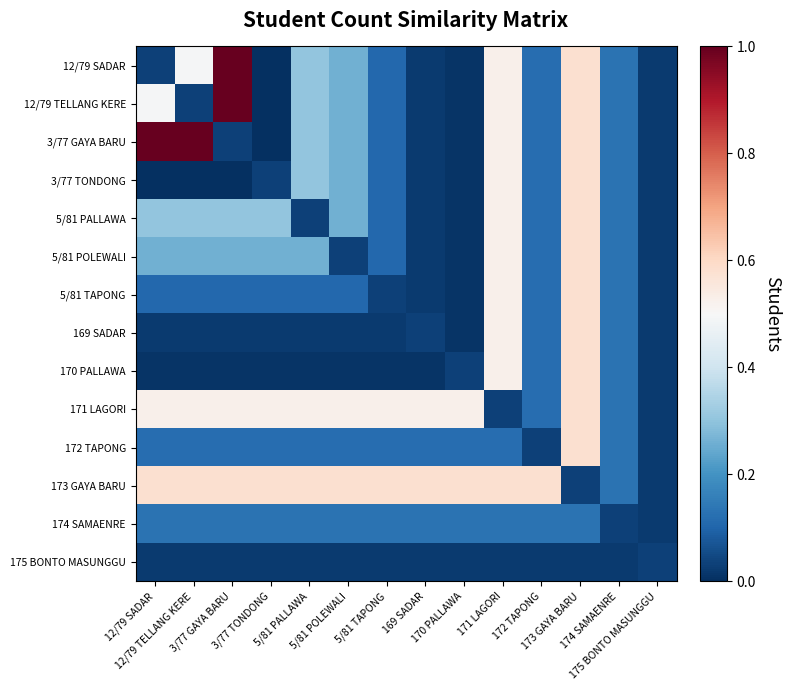

Reading left to right, what are all the values shown in this chart?

12/79 SADAR: 12/79 SADAR=0.0	12/79 TELLANG KERE=0.5	3/77 GAYA BARU=1.0	3/77 TONDONG=0.0	5/81 PALLAWA=0.3	5/81 POLEWALI=0.3	5/81 TAPONG=0.1	169 SADAR=0.0	170 PALLAWA=0.0	171 LAGORI=0.5	172 TAPONG=0.1	173 GAYA BARU=0.6	174 SAMAENRE=0.1	175 BONTO MASUNGGU=0.0
12/79 TELLANG KERE: 12/79 SADAR=0.5	12/79 TELLANG KERE=0.0	3/77 GAYA BARU=1.0	3/77 TONDONG=0.0	5/81 PALLAWA=0.3	5/81 POLEWALI=0.3	5/81 TAPONG=0.1	169 SADAR=0.0	170 PALLAWA=0.0	171 LAGORI=0.5	172 TAPONG=0.1	173 GAYA BARU=0.6	174 SAMAENRE=0.1	175 BONTO MASUNGGU=0.0
3/77 GAYA BARU: 12/79 SADAR=1.0	12/79 TELLANG KERE=1.0	3/77 GAYA BARU=0.0	3/77 TONDONG=0.0	5/81 PALLAWA=0.3	5/81 POLEWALI=0.3	5/81 TAPONG=0.1	169 SADAR=0.0	170 PALLAWA=0.0	171 LAGORI=0.5	172 TAPONG=0.1	173 GAYA BARU=0.6	174 SAMAENRE=0.1	175 BONTO MASUNGGU=0.0
3/77 TONDONG: 12/79 SADAR=0.0	12/79 TELLANG KERE=0.0	3/77 GAYA BARU=0.0	3/77 TONDONG=0.0	5/81 PALLAWA=0.3	5/81 POLEWALI=0.3	5/81 TAPONG=0.1	169 SADAR=0.0	170 PALLAWA=0.0	171 LAGORI=0.5	172 TAPONG=0.1	173 GAYA BARU=0.6	174 SAMAENRE=0.1	175 BONTO MASUNGGU=0.0
5/81 PALLAWA: 12/79 SADAR=0.3	12/79 TELLANG KERE=0.3	3/77 GAYA BARU=0.3	3/77 TONDONG=0.3	5/81 PALLAWA=0.0	5/81 POLEWALI=0.3	5/81 TAPONG=0.1	169 SADAR=0.0	170 PALLAWA=0.0	171 LAGORI=0.5	172 TAPONG=0.1	173 GAYA BARU=0.6	174 SAMAENRE=0.1	175 BONTO MASUNGGU=0.0
5/81 POLEWALI: 12/79 SADAR=0.3	12/79 TELLANG KERE=0.3	3/77 GAYA BARU=0.3	3/77 TONDONG=0.3	5/81 PALLAWA=0.3	5/81 POLEWALI=0.0	5/81 TAPONG=0.1	169 SADAR=0.0	170 PALLAWA=0.0	171 LAGORI=0.5	172 TAPONG=0.1	173 GAYA BARU=0.6	174 SAMAENRE=0.1	175 BONTO MASUNGGU=0.0
5/81 TAPONG: 12/79 SADAR=0.1	12/79 TELLANG KERE=0.1	3/77 GAYA BARU=0.1	3/77 TONDONG=0.1	5/81 PALLAWA=0.1	5/81 POLEWALI=0.1	5/81 TAPONG=0.0	169 SADAR=0.0	170 PALLAWA=0.0	171 LAGORI=0.5	172 TAPONG=0.1	173 GAYA BARU=0.6	174 SAMAENRE=0.1	175 BONTO MASUNGGU=0.0
169 SADAR: 12/79 SADAR=0.0	12/79 TELLANG KERE=0.0	3/77 GAYA BARU=0.0	3/77 TONDONG=0.0	5/81 PALLAWA=0.0	5/81 POLEWALI=0.0	5/81 TAPONG=0.0	169 SADAR=0.0	170 PALLAWA=0.0	171 LAGORI=0.5	172 TAPONG=0.1	173 GAYA BARU=0.6	174 SAMAENRE=0.1	175 BONTO MASUNGGU=0.0
170 PALLAWA: 12/79 SADAR=0.0	12/79 TELLANG KERE=0.0	3/77 GAYA BARU=0.0	3/77 TONDONG=0.0	5/81 PALLAWA=0.0	5/81 POLEWALI=0.0	5/81 TAPONG=0.0	169 SADAR=0.0	170 PALLAWA=0.0	171 LAGORI=0.5	172 TAPONG=0.1	173 GAYA BARU=0.6	174 SAMAENRE=0.1	175 BONTO MASUNGGU=0.0
171 LAGORI: 12/79 SADAR=0.5	12/79 TELLANG KERE=0.5	3/77 GAYA BARU=0.5	3/77 TONDONG=0.5	5/81 PALLAWA=0.5	5/81 POLEWALI=0.5	5/81 TAPONG=0.5	169 SADAR=0.5	170 PALLAWA=0.5	171 LAGORI=0.0	172 TAPONG=0.1	173 GAYA BARU=0.6	174 SAMAENRE=0.1	175 BONTO MASUNGGU=0.0
172 TAPONG: 12/79 SADAR=0.1	12/79 TELLANG KERE=0.1	3/77 GAYA BARU=0.1	3/77 TONDONG=0.1	5/81 PALLAWA=0.1	5/81 POLEWALI=0.1	5/81 TAPONG=0.1	169 SADAR=0.1	170 PALLAWA=0.1	171 LAGORI=0.1	172 TAPONG=0.0	173 GAYA BARU=0.6	174 SAMAENRE=0.1	175 BONTO MASUNGGU=0.0
173 GAYA BARU: 12/79 SADAR=0.6	12/79 TELLANG KERE=0.6	3/77 GAYA BARU=0.6	3/77 TONDONG=0.6	5/81 PALLAWA=0.6	5/81 POLEWALI=0.6	5/81 TAPONG=0.6	169 SADAR=0.6	170 PALLAWA=0.6	171 LAGORI=0.6	172 TAPONG=0.6	173 GAYA BARU=0.0	174 SAMAENRE=0.1	175 BONTO MASUNGGU=0.0
174 SAMAENRE: 12/79 SADAR=0.1	12/79 TELLANG KERE=0.1	3/77 GAYA BARU=0.1	3/77 TONDONG=0.1	5/81 PALLAWA=0.1	5/81 POLEWALI=0.1	5/81 TAPONG=0.1	169 SADAR=0.1	170 PALLAWA=0.1	171 LAGORI=0.1	172 TAPONG=0.1	173 GAYA BARU=0.1	174 SAMAENRE=0.0	175 BONTO MASUNGGU=0.0
175 BONTO MASUNGGU: 12/79 SADAR=0.0	12/79 TELLANG KERE=0.0	3/77 GAYA BARU=0.0	3/77 TONDONG=0.0	5/81 PALLAWA=0.0	5/81 POLEWALI=0.0	5/81 TAPONG=0.0	169 SADAR=0.0	170 PALLAWA=0.0	171 LAGORI=0.0	172 TAPONG=0.0	173 GAYA BARU=0.0	174 SAMAENRE=0.0	175 BONTO MASUNGGU=0.0